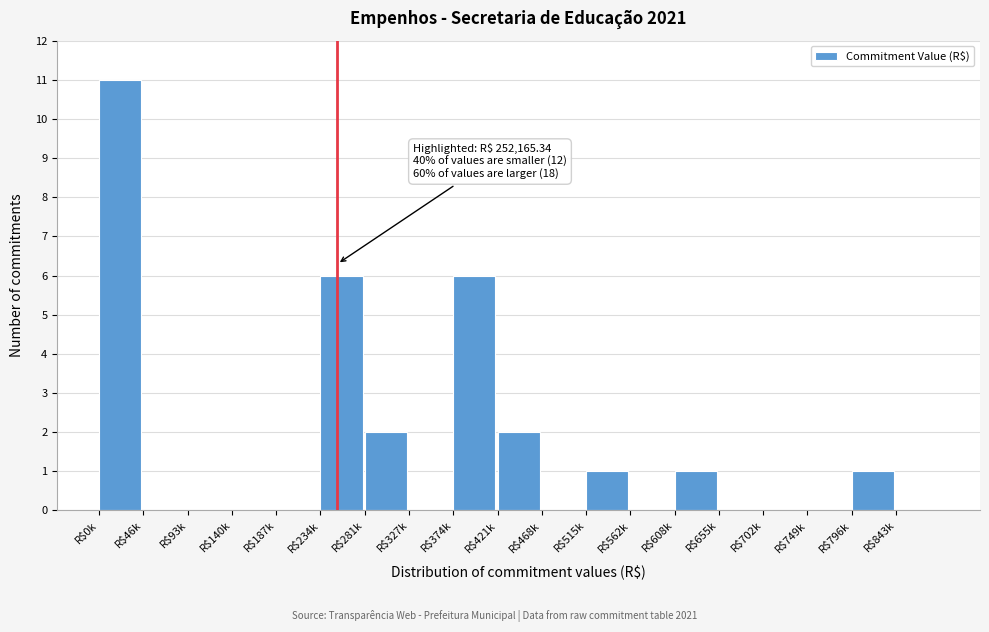

What is the maximum value shown in the chart?

11